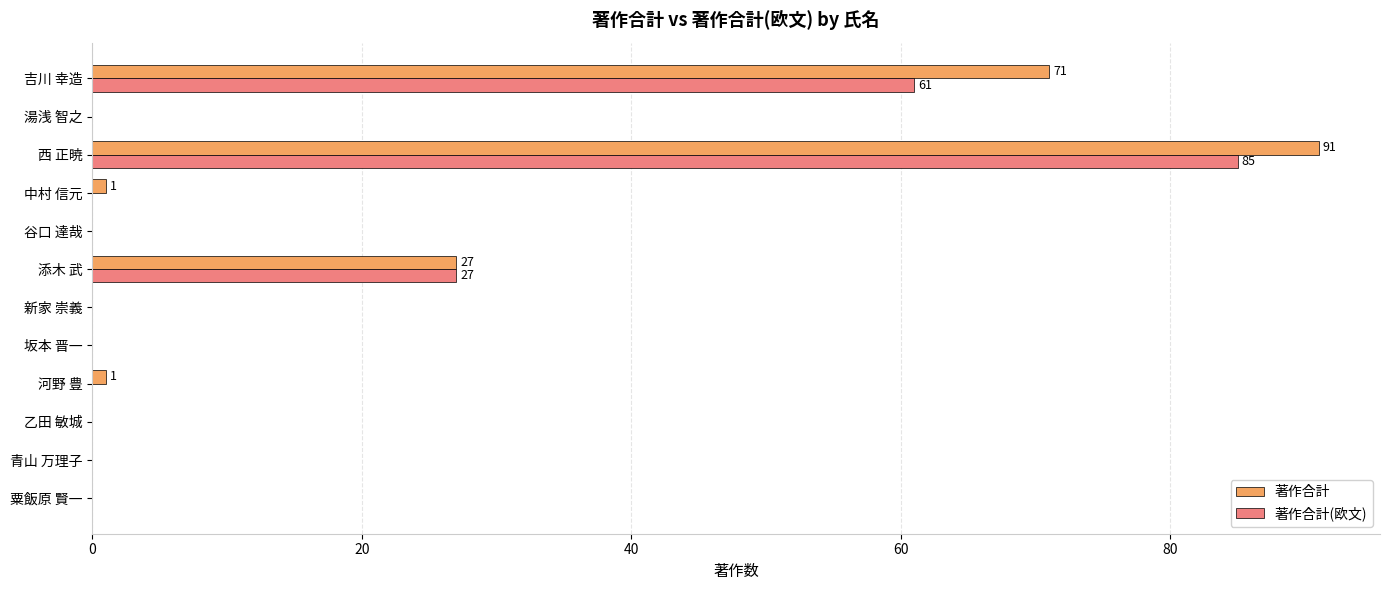

What are all the series names shown in the legend?

著作合計, 著作合計(欧文)